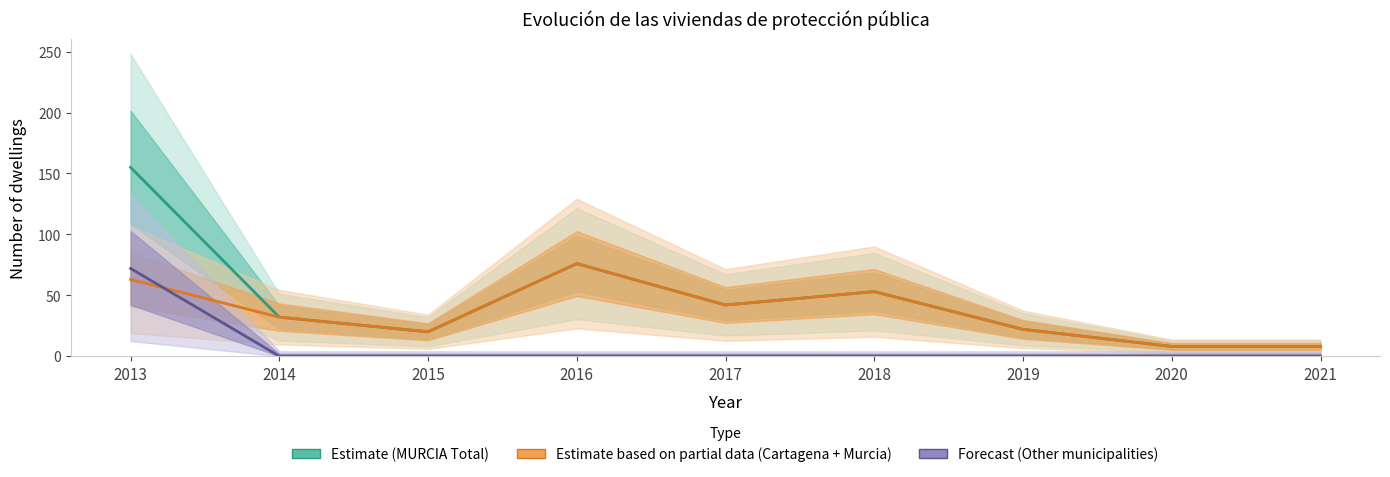

Reading left to right, extract all data points from this chart.

Estimate (MURCIA Total): 2013=155	2014=32	2015=20	2016=76	2017=42	2018=53	2019=22	2020=8	2021=8
Estimate based on partial data (Cartagena + Murcia): 2013=63	2014=32	2015=20	2016=76	2017=42	2018=53	2019=22	2020=8	2021=8
Forecast (Other municipalities): 2013=72	2014=0	2015=0	2016=0	2017=0	2018=0	2019=0	2020=0	2021=0